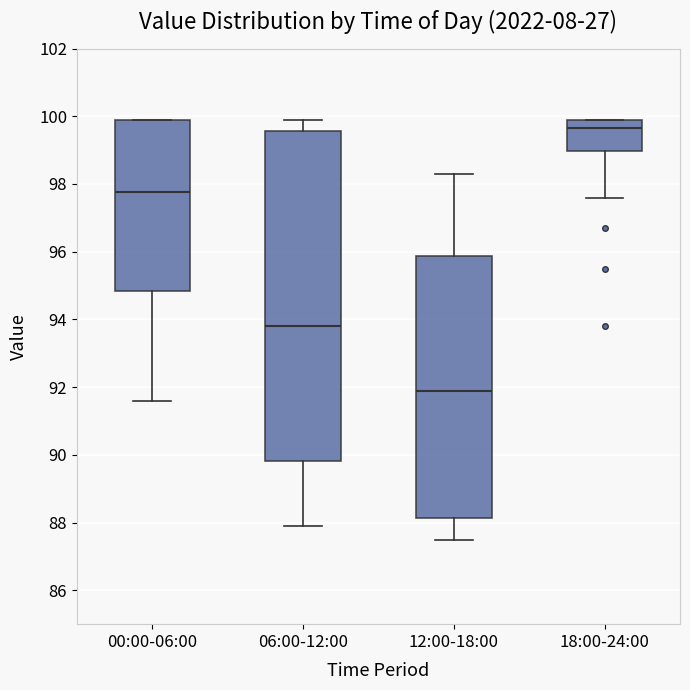

Reading left to right, read every box against the y-axis: the position of its median line, the range the box covers, and the ends of its whiskers. The values are not printed on the chart, so give them approximately, as read against the axis.

00:00-06:00: median 97.8, box 94.8 to 100.0, whiskers 91.6 to 100.0
06:00-12:00: median 93.8, box 89.8 to 99.6, whiskers 88.0 to 100.0
12:00-18:00: median 92.0, box 88.2 to 95.8, whiskers 87.6 to 98.4
18:00-24:00: median 99.6, box 99.0 to 100.0, whiskers 97.6 to 100.0